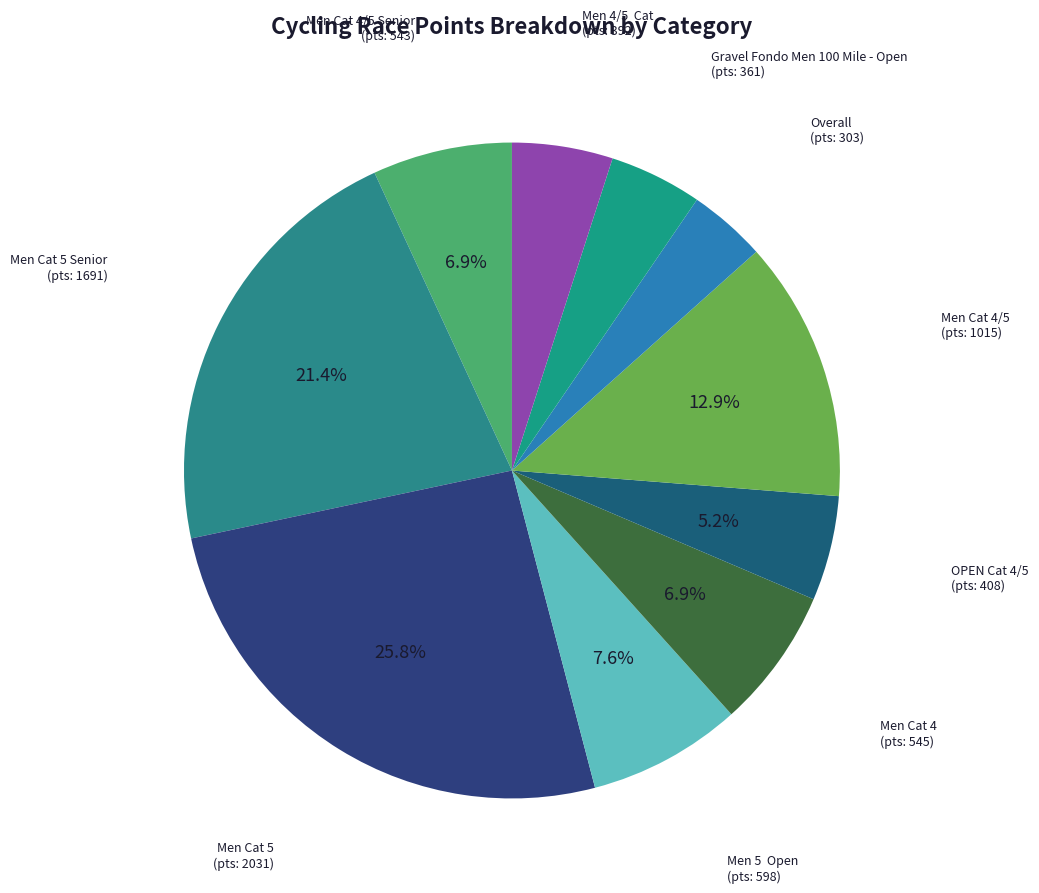

Count the number of slices in the pie.

10